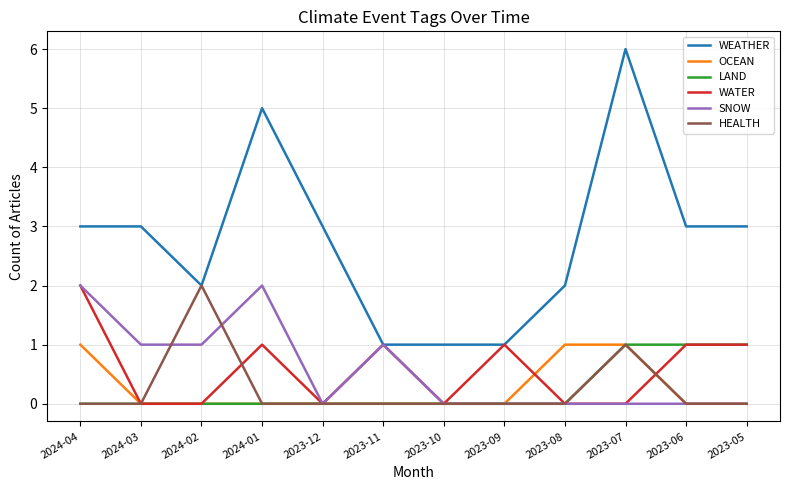

The OCEAN series shows -1 at 2024-01. True or false?

False